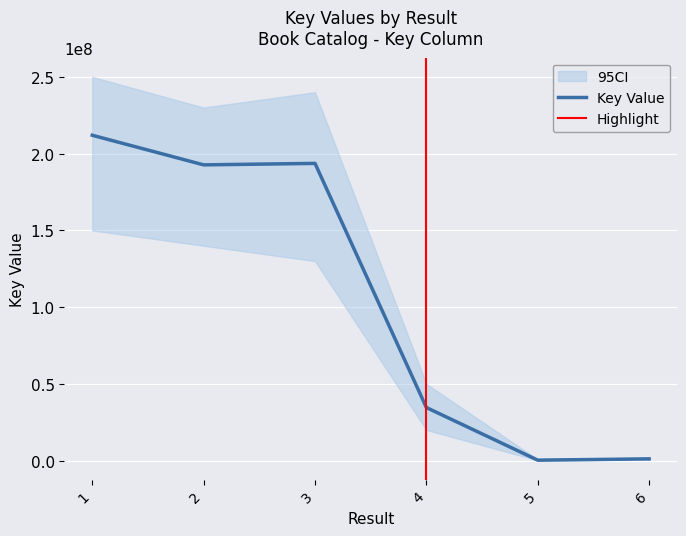

How many lines are shown in the chart?

1